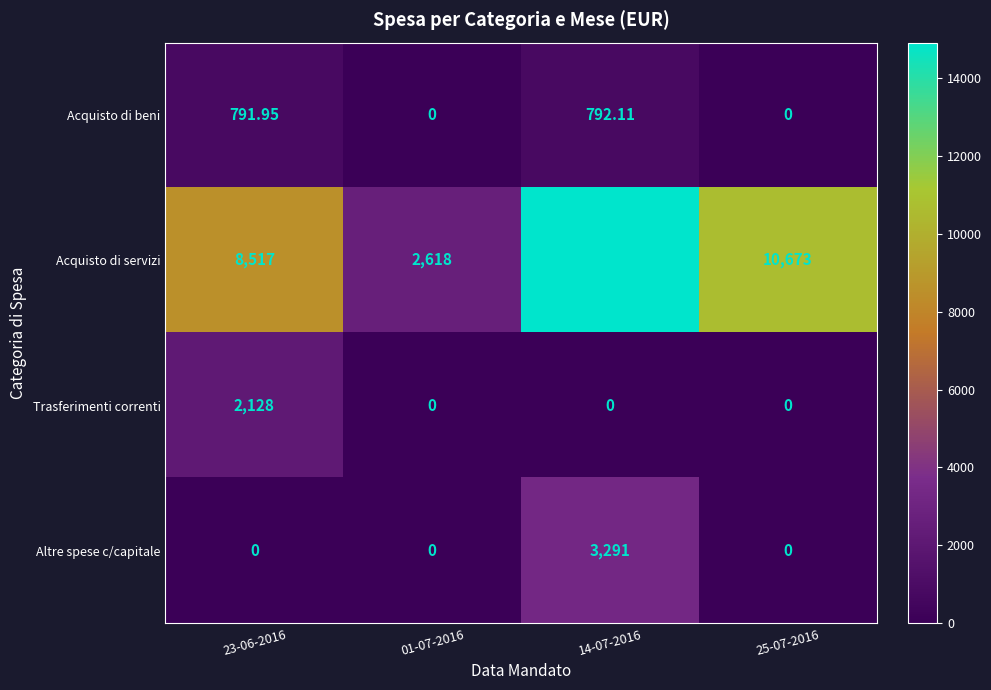

Is the value of Altre spese c/capitale at 14-07-2016 greater than the value of Trasferimenti correnti at 01-07-2016?

Yes